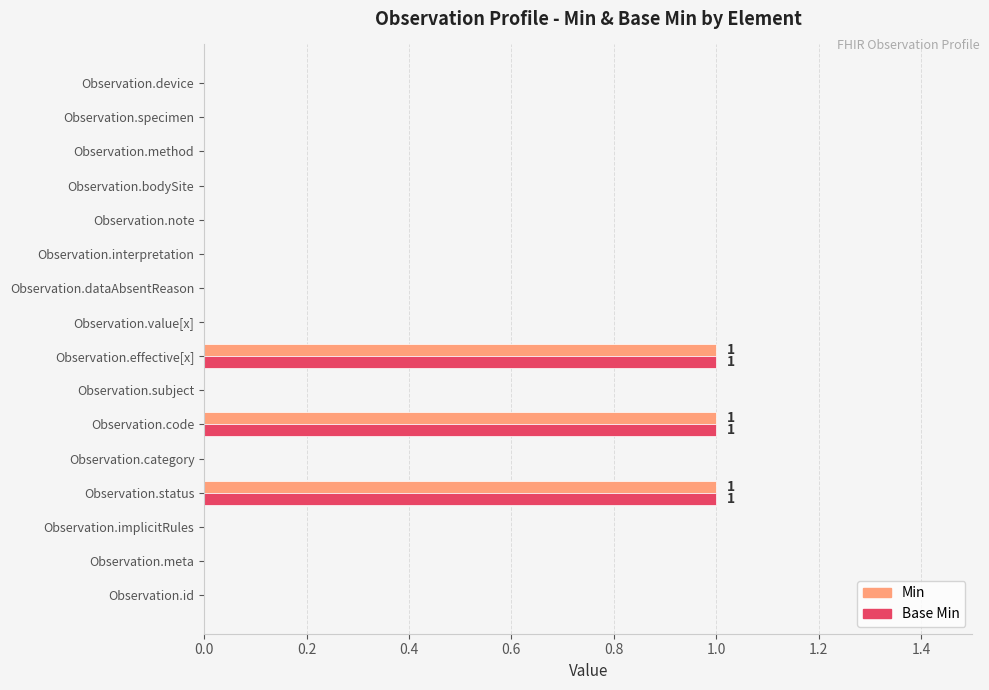

What are all the series names shown in the legend?

Min, Base Min